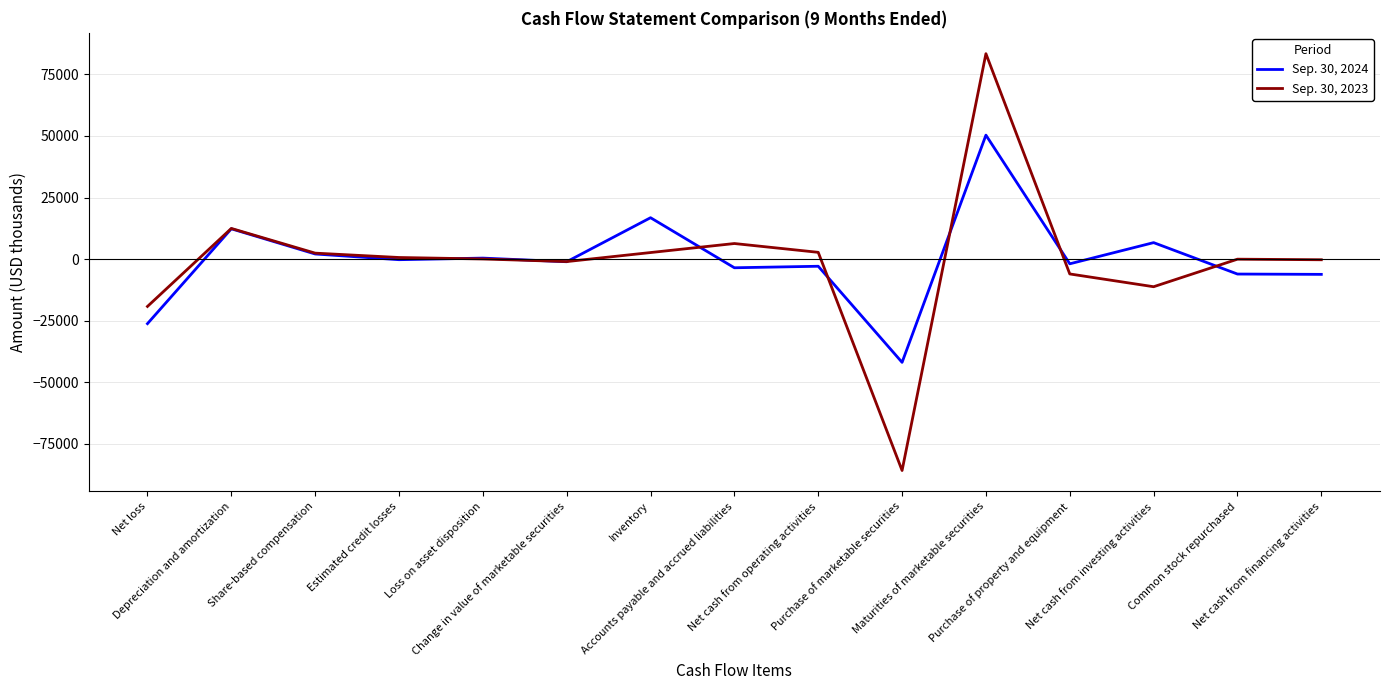

Which series has the largest range (max minus min)?

Sep. 30, 2023